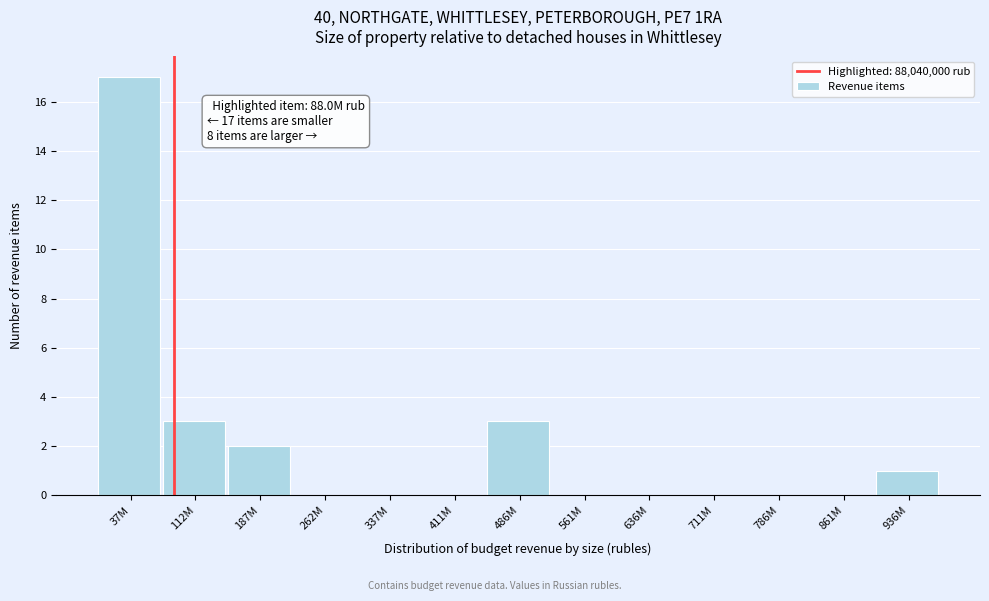

Reading left to right, list all the values displayed in this chart.

37M=17	112M=3	187M=2	262M=0	337M=0	411M=0	486M=3	561M=0	636M=0	711M=0	786M=0	861M=0	936M=1